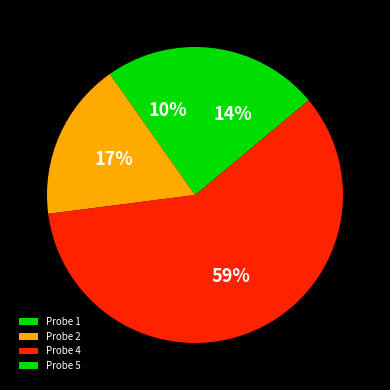

How many slices are in this pie chart?

4